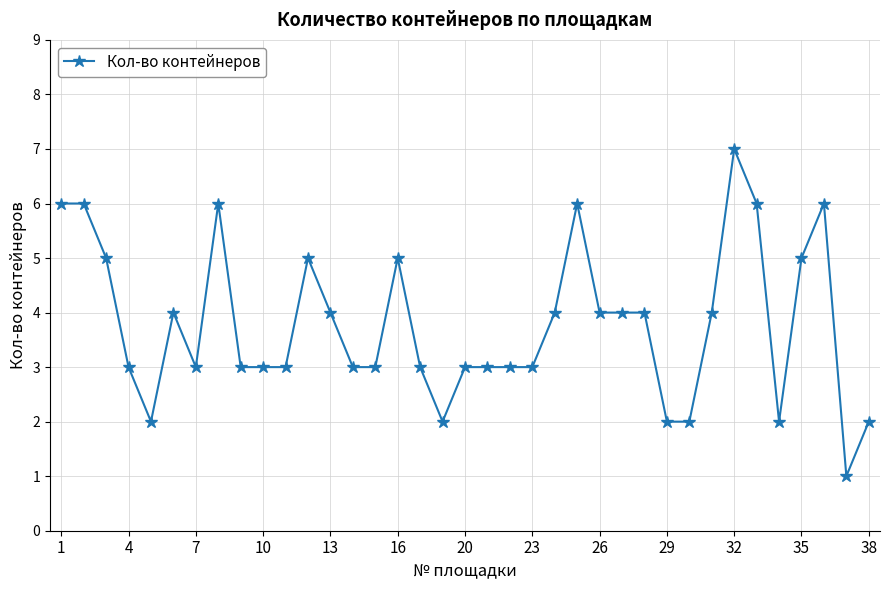

What is the maximum value shown in the chart?

7